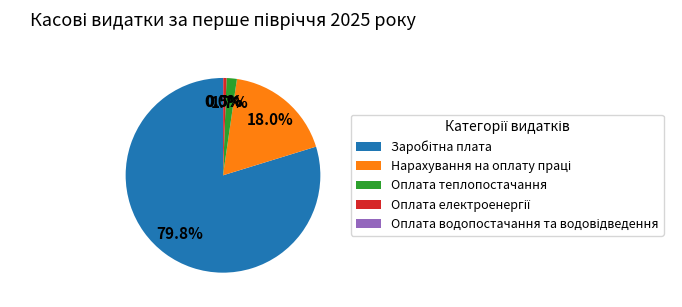

Is there a majority slice in this chart?

Yes